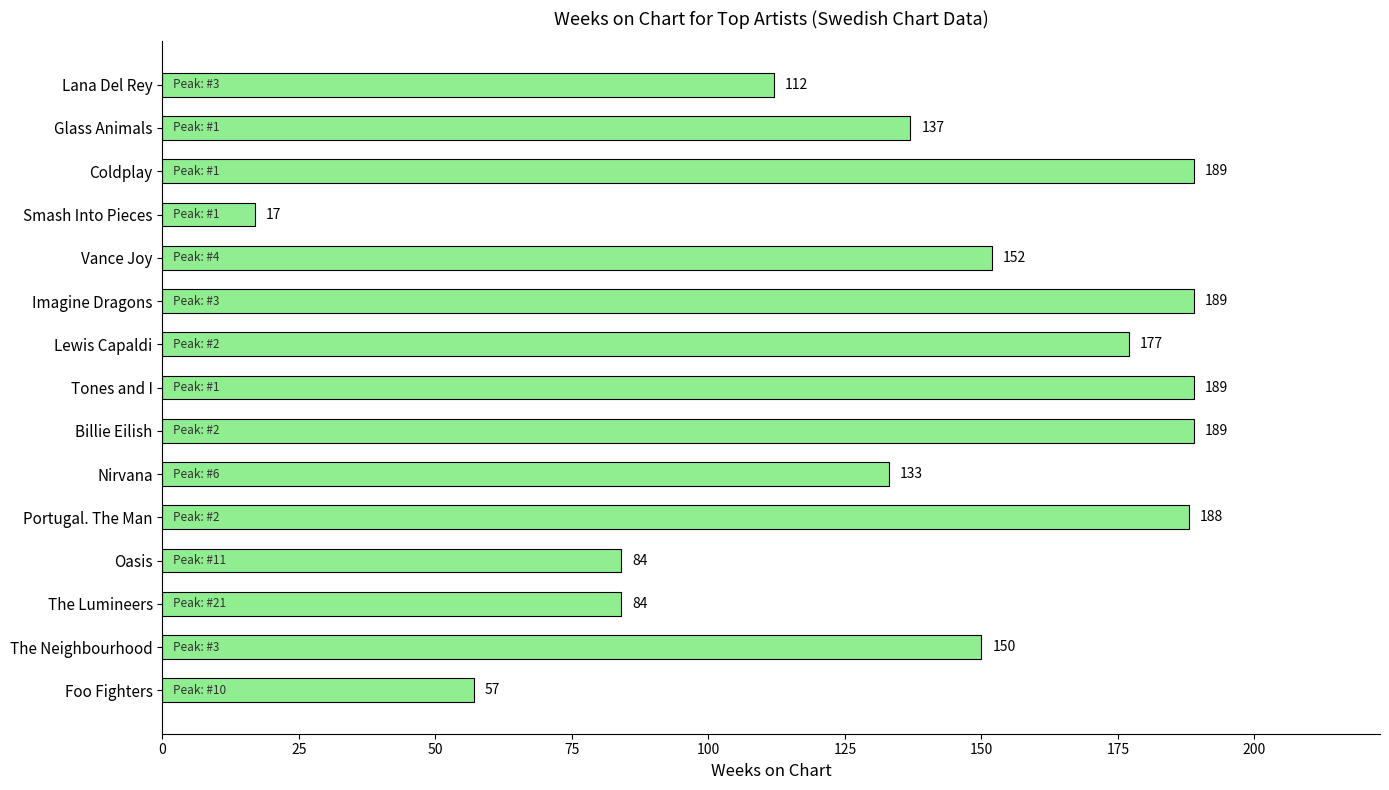

Approximately how many times larger is the value at Coldplay compared to Lewis Capaldi?

1.1